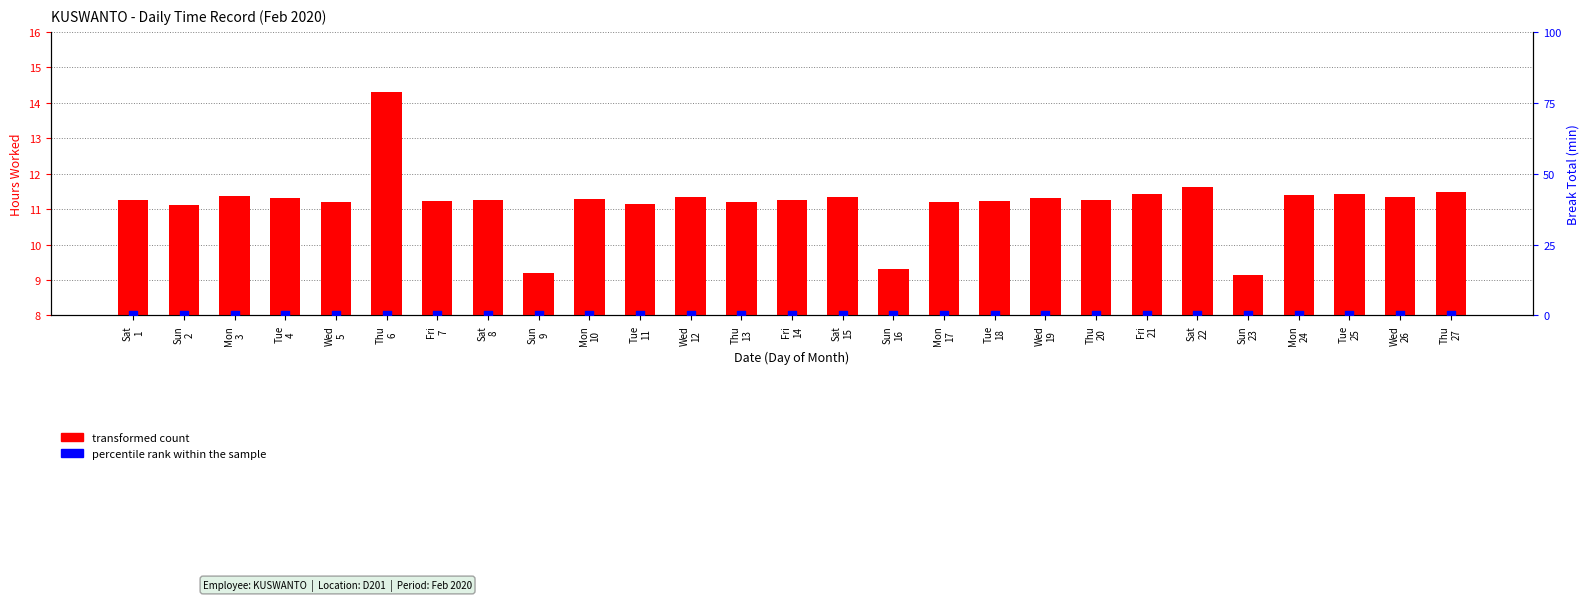

Which series has the widest spread of Y values?

transformed count